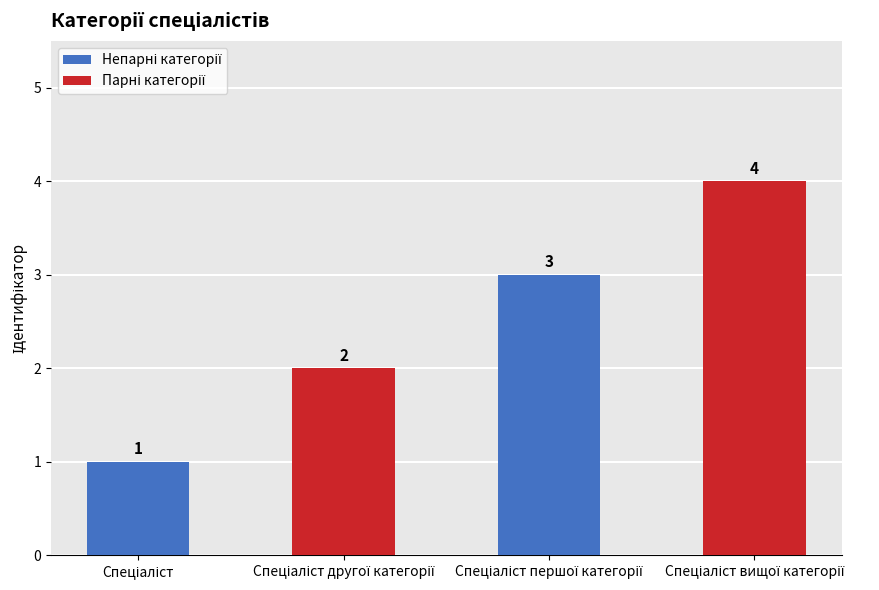

What is the value of the 2nd bar from the left?

2